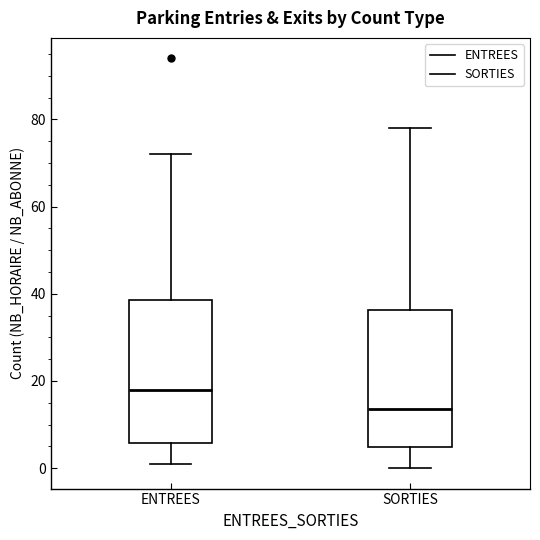

Reading left to right, read every box against the y-axis: the position of its median line, the range the box covers, and the ends of its whiskers. The values are not printed on the chart, so give them approximately, as read against the axis.

ENTREES: median 18, box 6 to 38, whiskers 2 to 72
SORTIES: median 14, box 4 to 36, whiskers 0 to 78